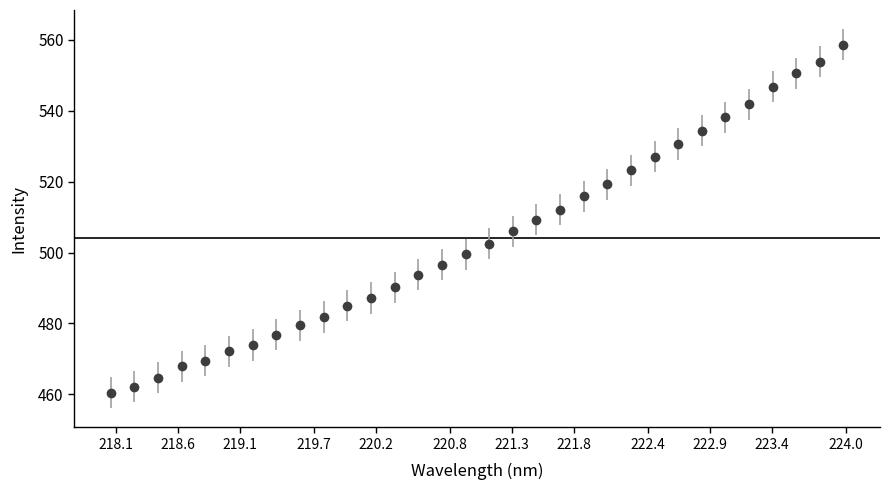

What is the difference between the second highest and minimum values?

93.4